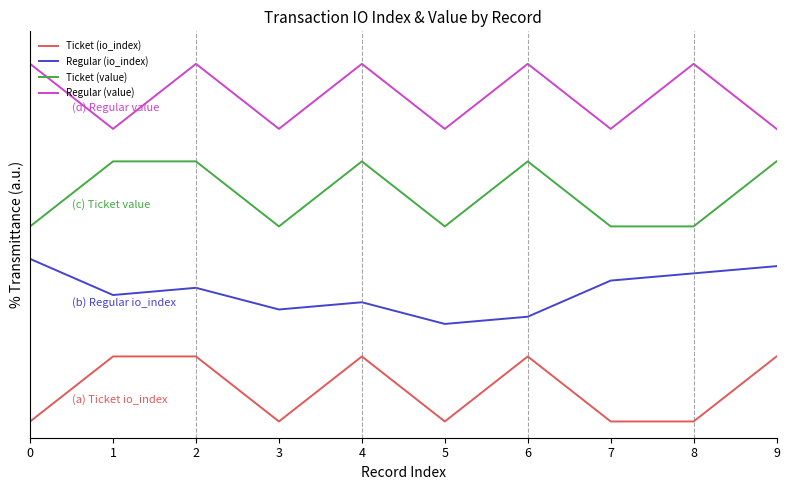

True or false: Regular (value) and Ticket (value) cross at least once.

False